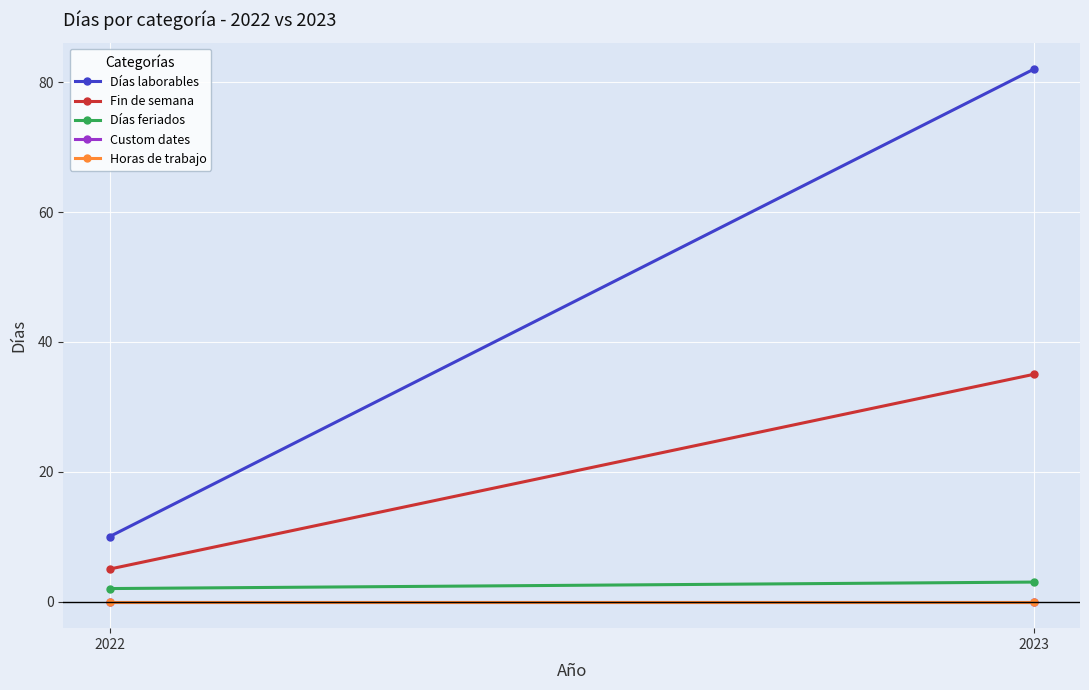

Between 2023 and 2022, which is larger?

2023